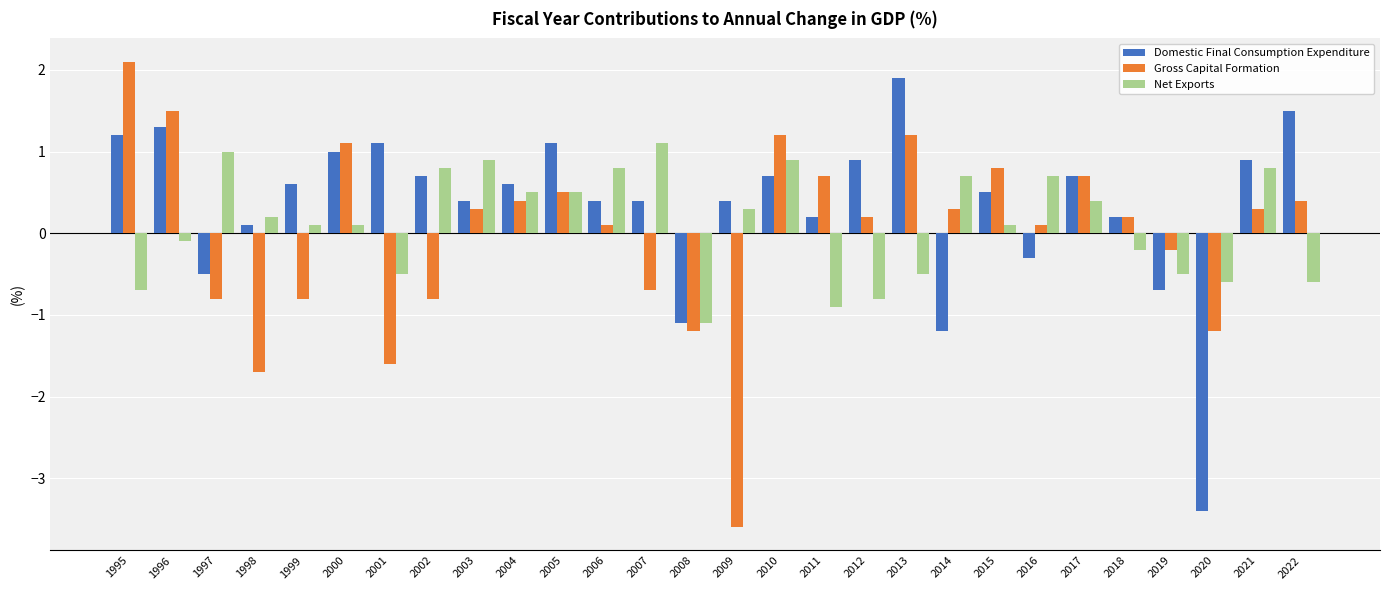

What is the value of the Gross Capital Formation bar at the 18th from the left?

0.2